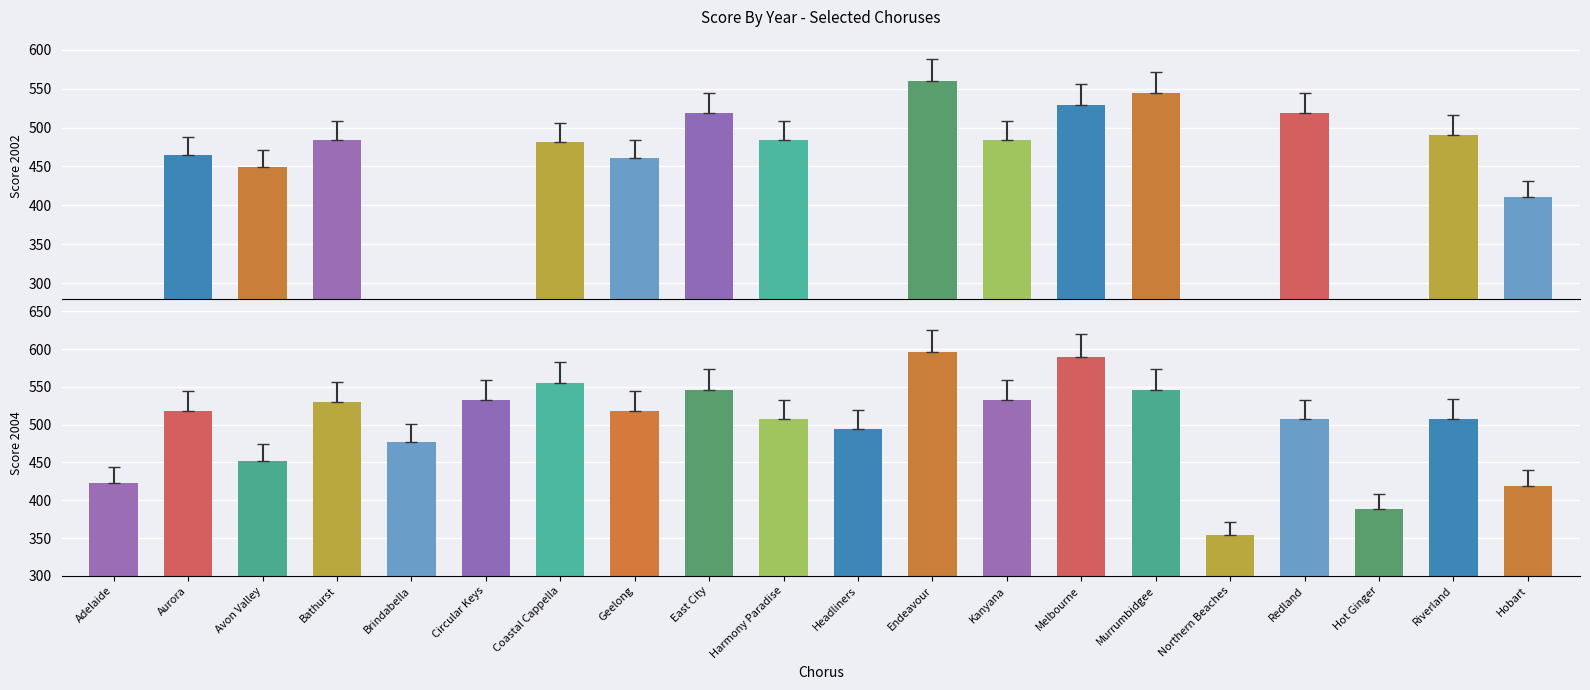

The value at Bathurst is 530. True or false?

True